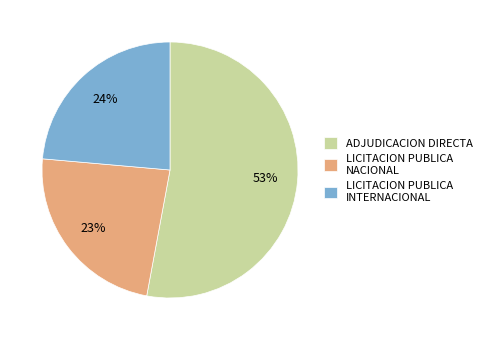

Approximately how many times larger is the value at LICITACION PUBLICA NACIONAL compared to LICITACION PUBLICA INTERNACIONAL?

1.0